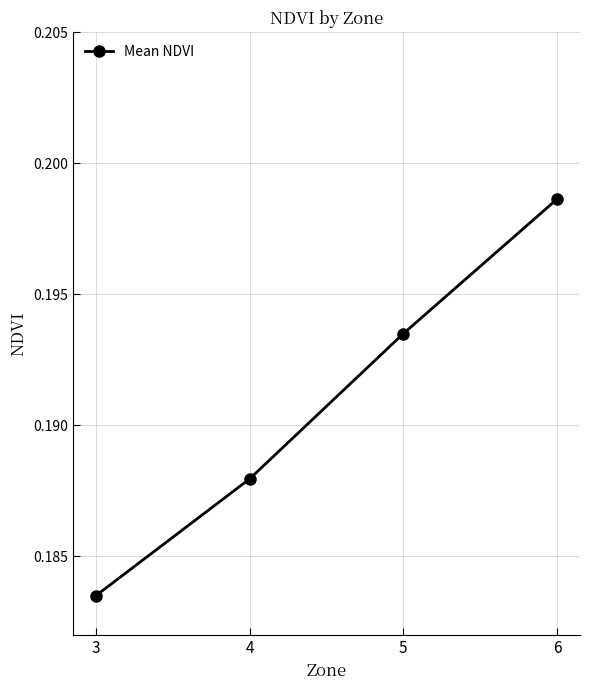

What is the sum of the values at 5 and 6?

0.4